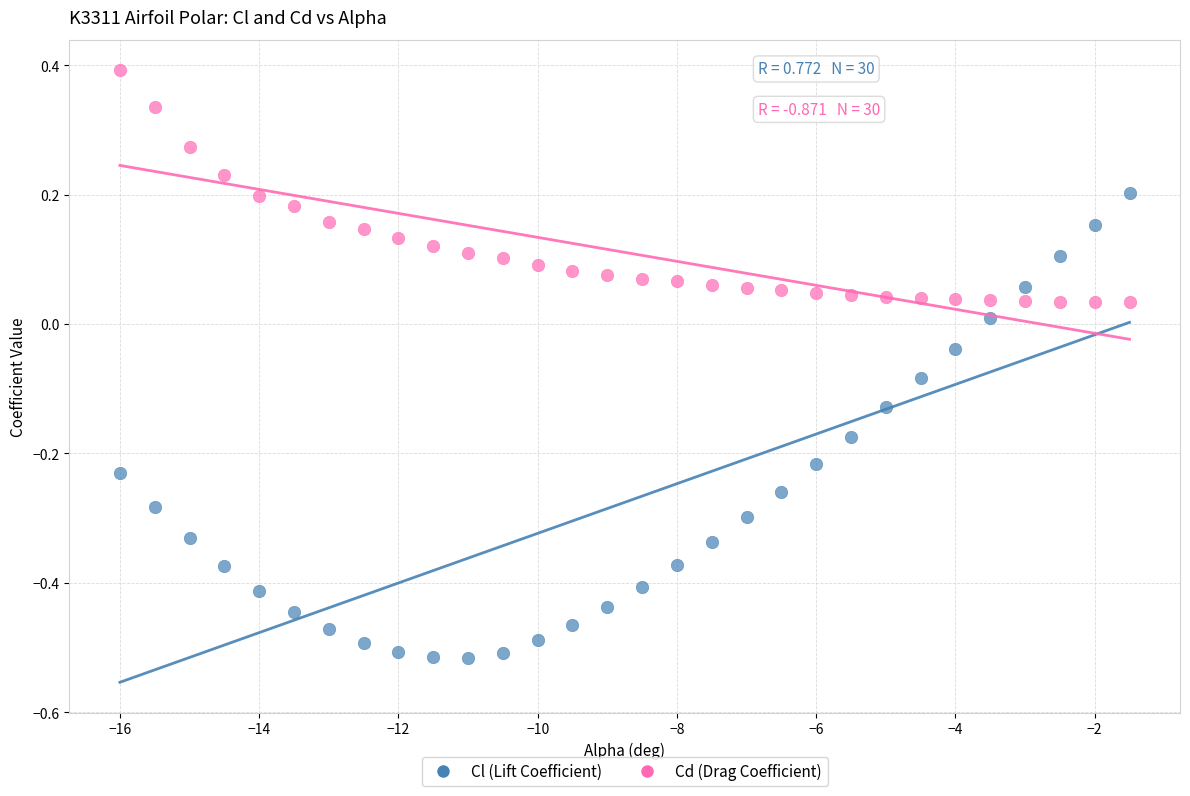

Which series reaches the minimum Y coordinate?

Cl (Lift Coefficient)